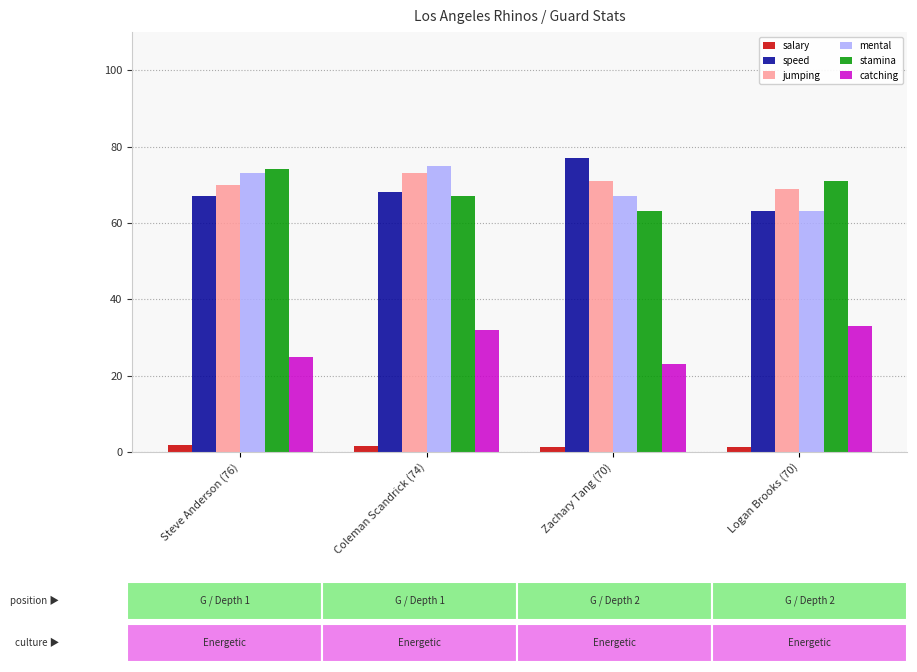

Are the bars horizontal?

No